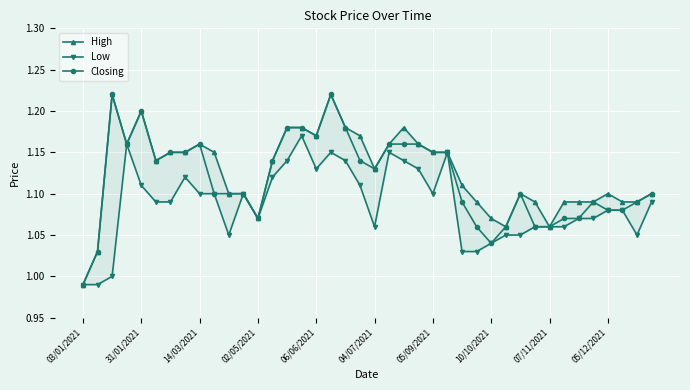

What are all the series names shown in the legend?

High, Low, Closing